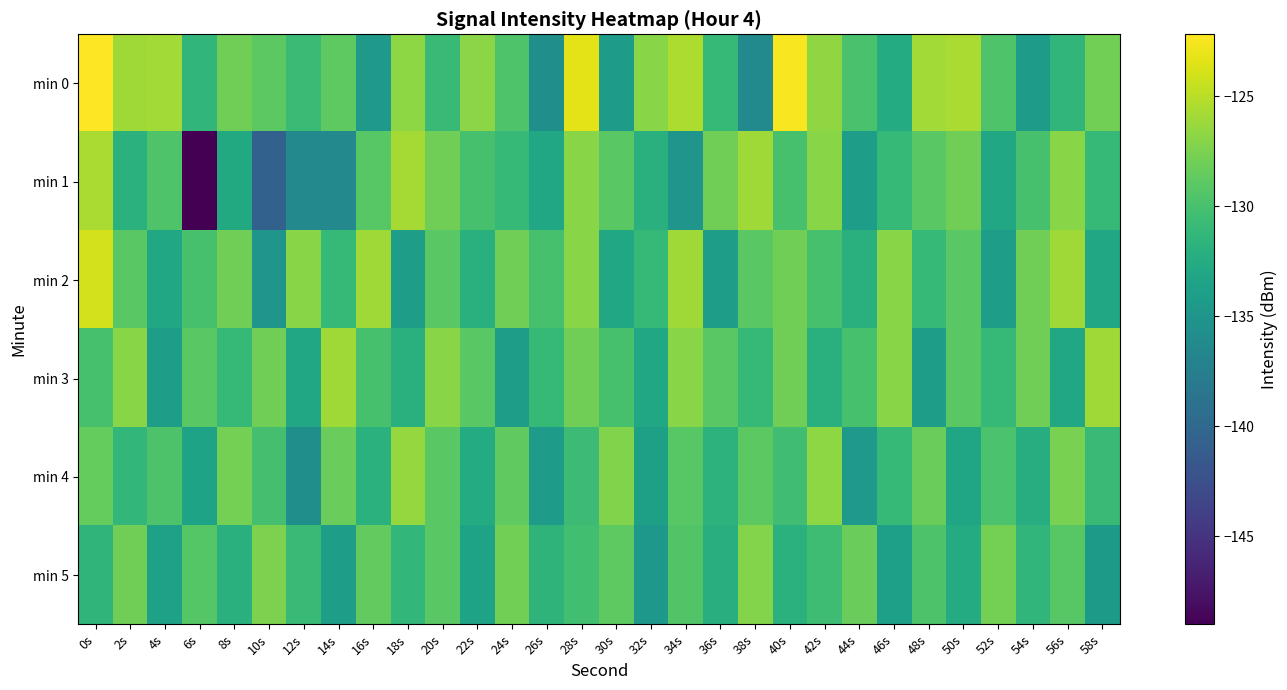

What is the total value across all series at 12s?

-793.5